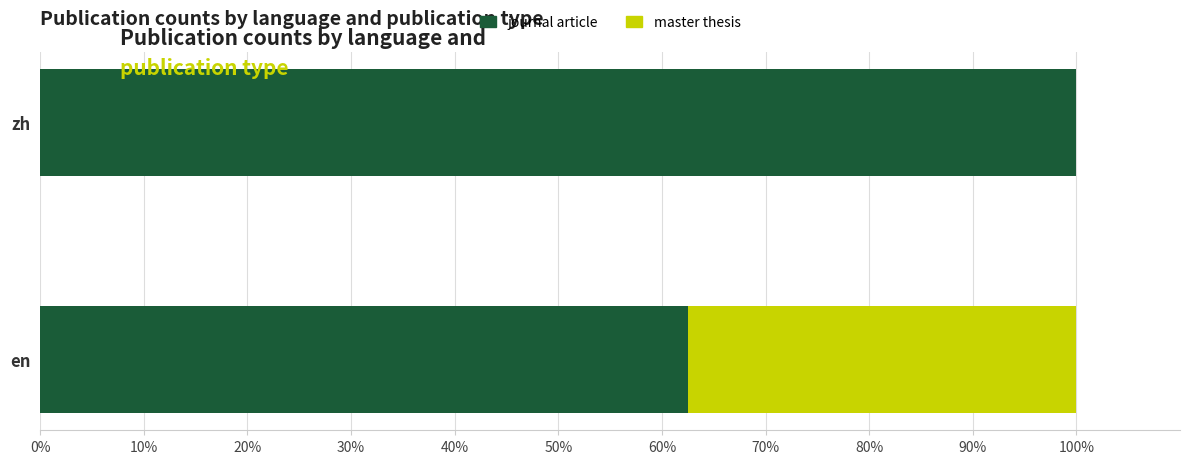

What is the total value across all series at zh?

100.0